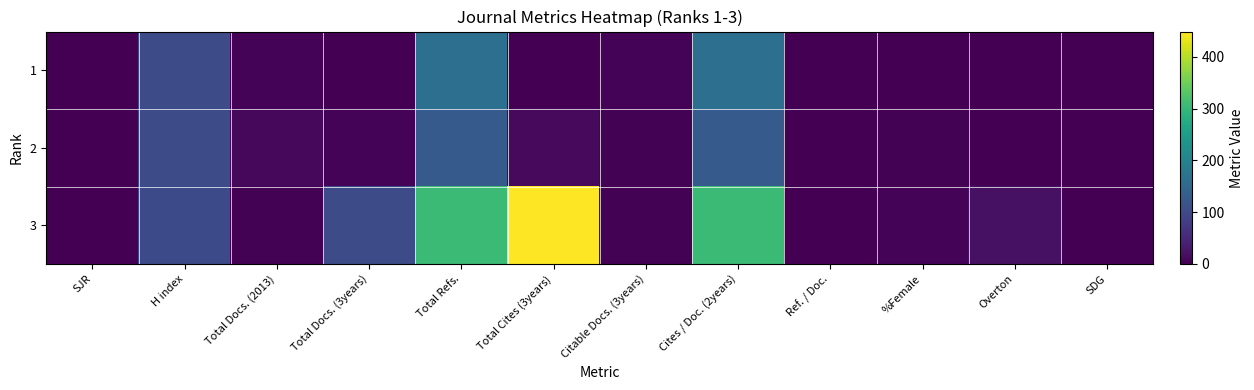

Reading left to right, extract all data points from this chart.

1: SJR=0.0	H index=105.0	Total Docs. (2013)=5.0	Total Docs. (3years)=0.0	Total Refs.=164.0	Total Cites (3years)=0.0	Citable Docs. (3years)=5.0	Cites / Doc. (2years)=164.0	Ref. / Doc.=0.0	%Female=0.0	Overton=0.0	SDG=0.0
2: SJR=0.0	H index=103.0	Total Docs. (2013)=10.0	Total Docs. (3years)=4.0	Total Refs.=127.0	Total Cites (3years)=11.0	Citable Docs. (3years)=3.0	Cites / Doc. (2years)=127.0	Ref. / Doc.=0.0	%Female=2.8	Overton=0.0	SDG=0.0
3: SJR=0.0	H index=100.0	Total Docs. (2013)=2.0	Total Docs. (3years)=104.0	Total Refs.=306.0	Total Cites (3years)=449.0	Citable Docs. (3years)=2.0	Cites / Doc. (2years)=306.0	Ref. / Doc.=0.0	%Female=4.3	Overton=20.2	SDG=0.0